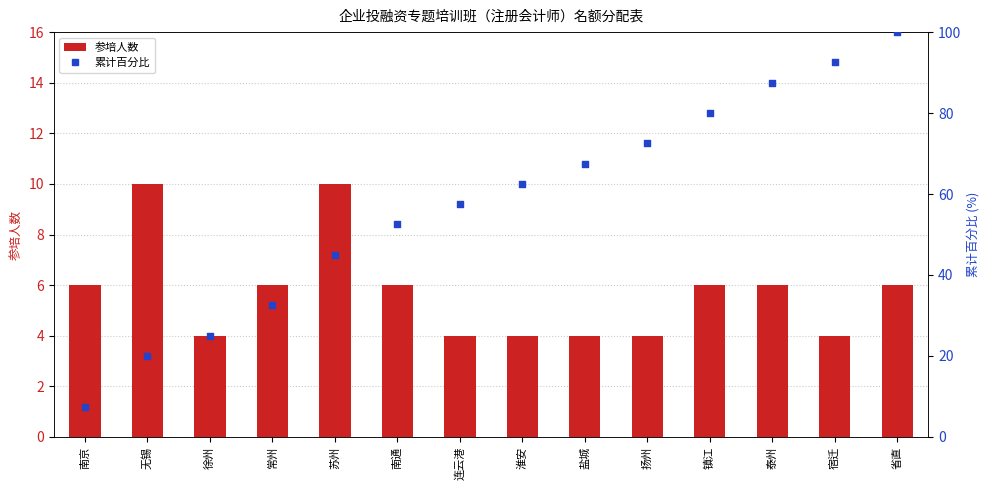

Is the value of 参培人数 at 省直 greater than the value of 累计百分比 at 宿迁?

No